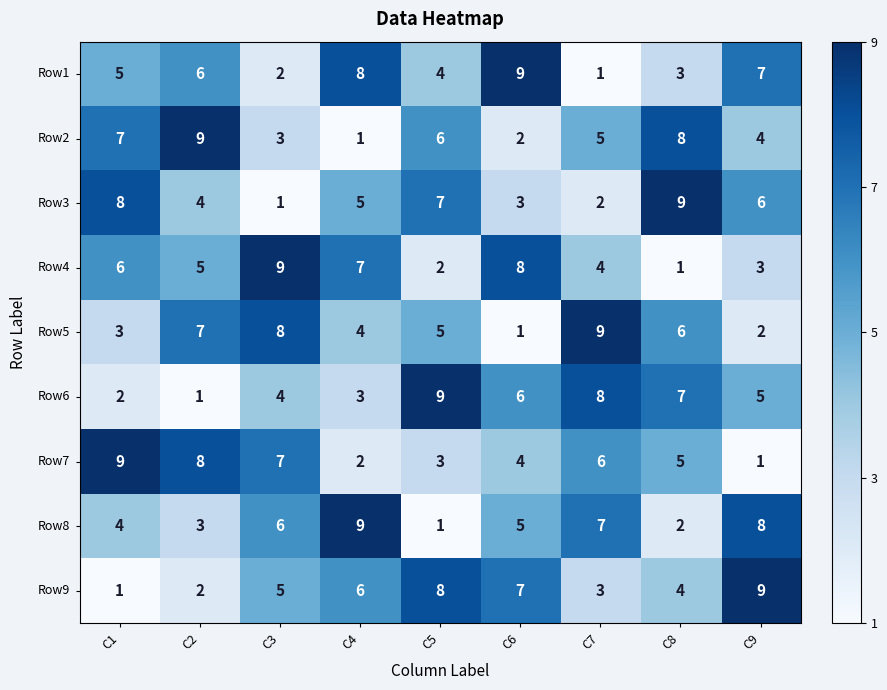

At C2, list the series in order from largest to smallest.

Row2, Row7, Row5, Row1, Row4, Row3, Row8, Row9, Row6